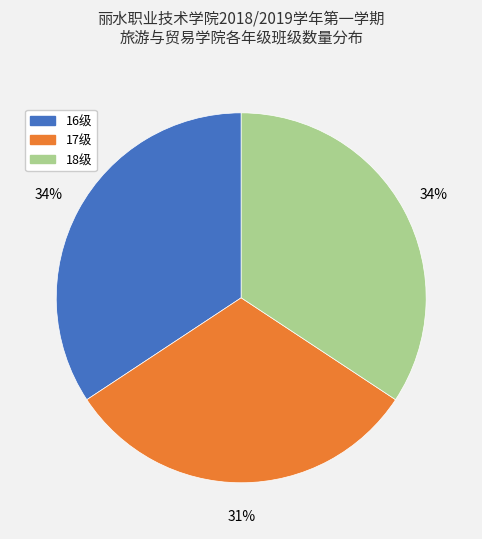

Is 16级 the majority of the pie?

No